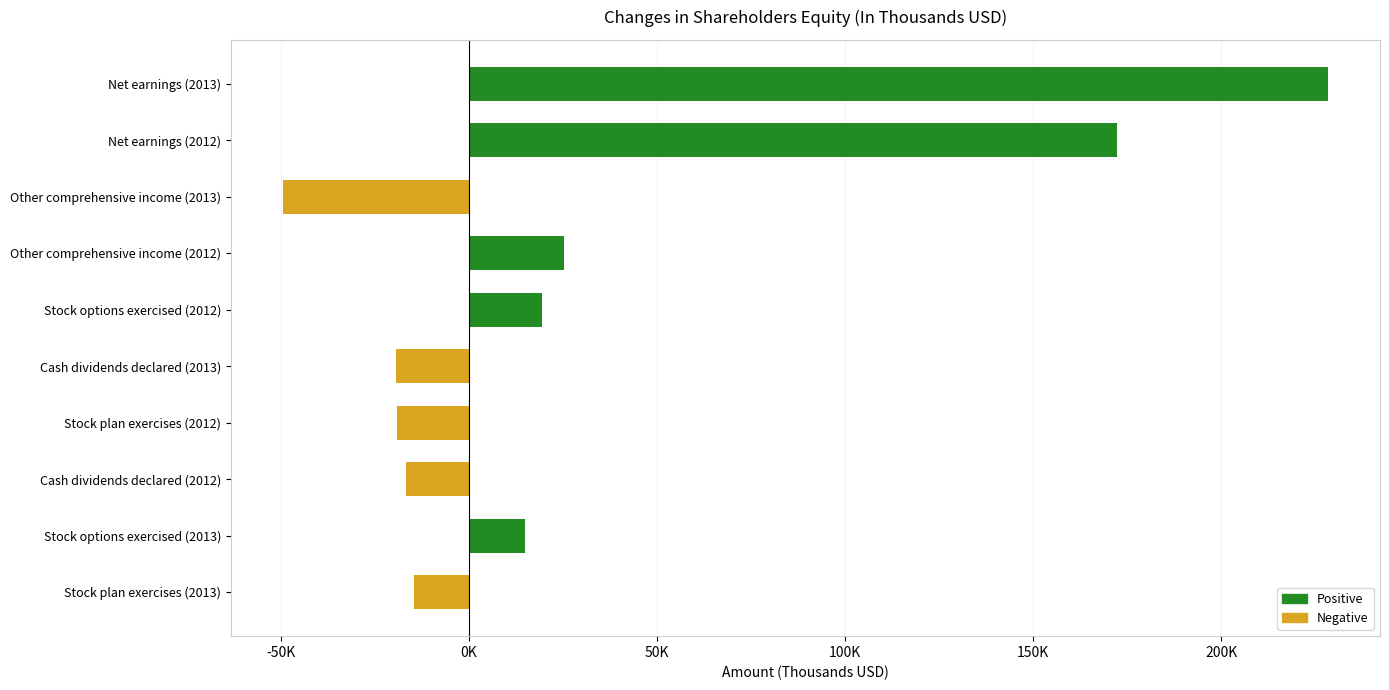

Does the chart contain any negative values?

Yes